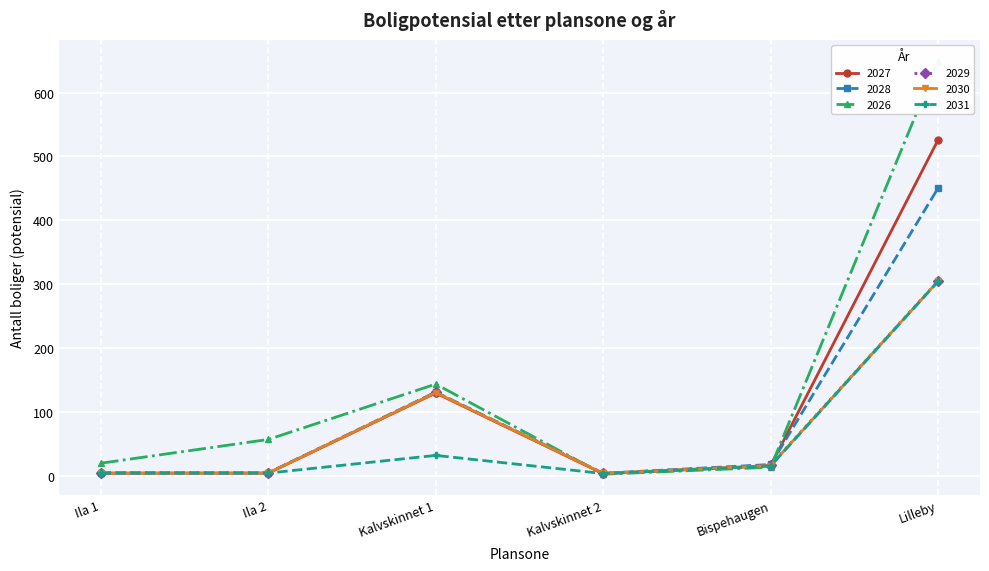

Reading right to left, extract all data points from this chart.

2027: 526.1	16.3	3.9	130.0	4.9	4.7
2028: 450.7	18.3	4.6	131.5	5.3	5.5
2026: 650.0	14.0	3.1	144.1	57.5	20.3
2029: 305.6	17.4	4.5	131.1	5.1	5.2
2030: 305.1	16.7	4.3	130.8	5.0	5.0
2031: 304.7	16.0	4.2	32.6	4.9	4.7